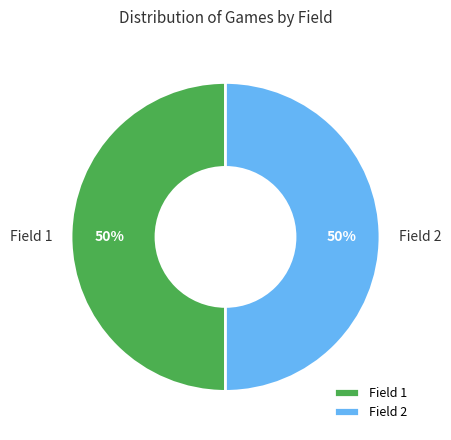

To the nearest percent, what portion does Field 1 represent?

50%